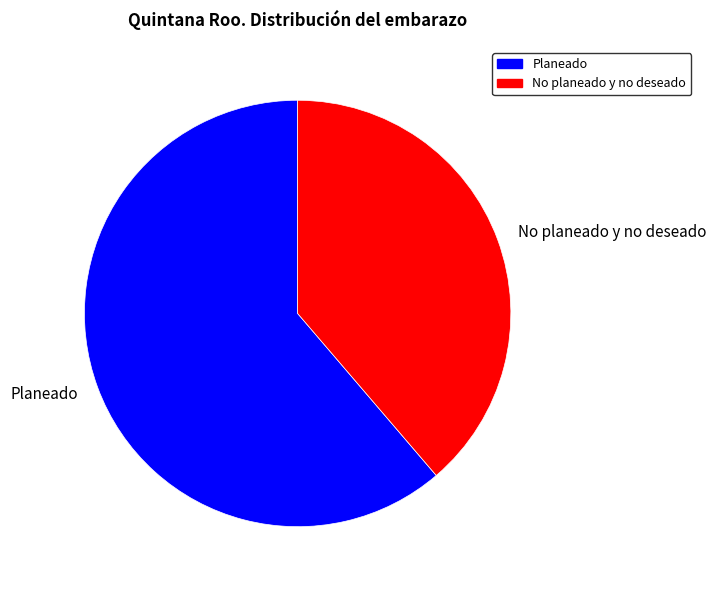

What is the ratio of the value at No planeado y no deseado to the value at Planeado?

0.6